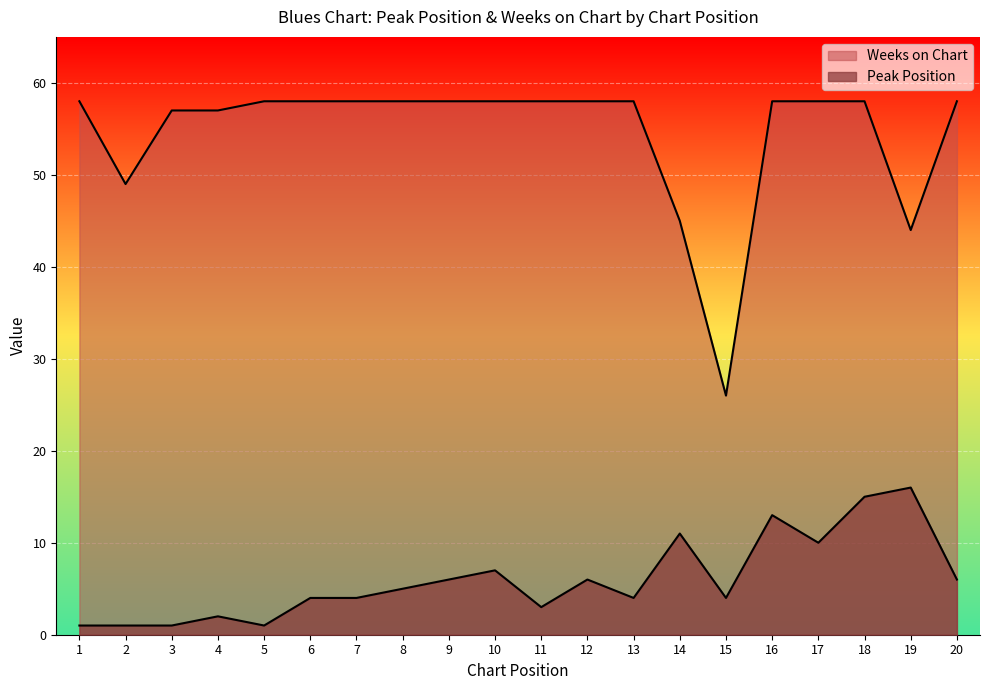

How many lines are shown in the chart?

2